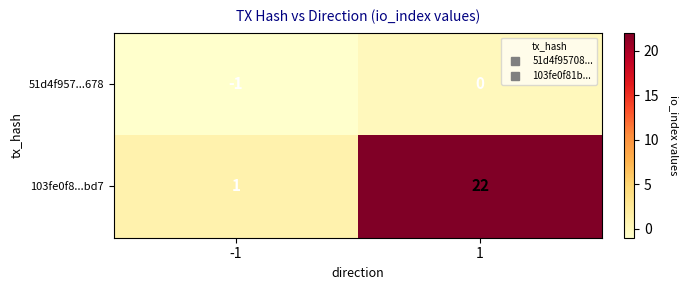

Which series changed the most between -1 and 1?

103fe0f8...bd7